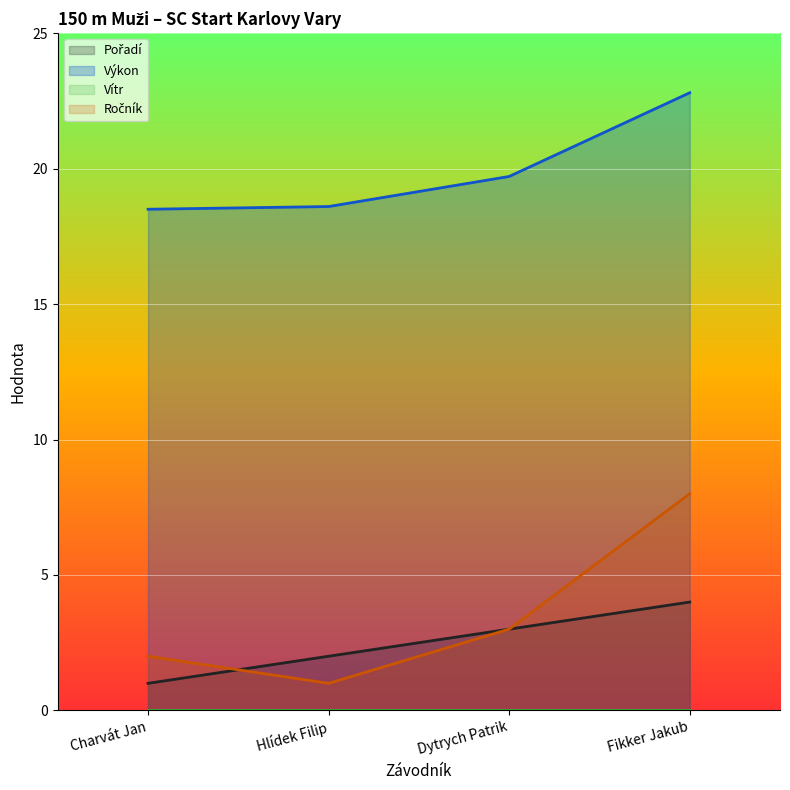

What is the value of the Výkon point at the 1st from the left?

18.5